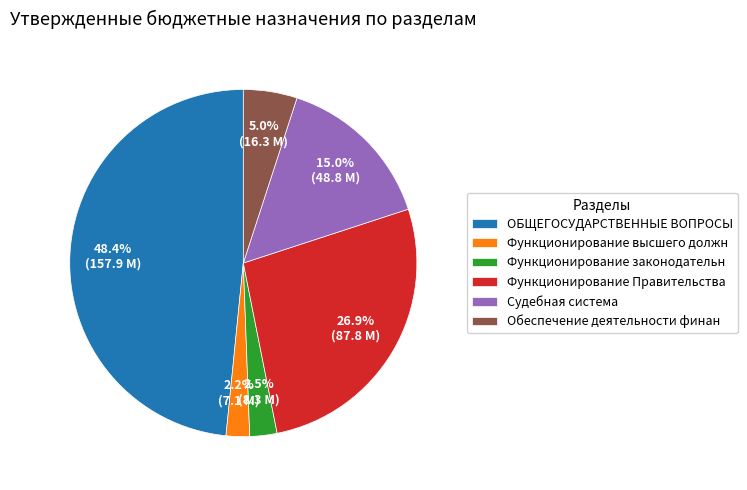

True or false: Судебная система accounts for 22% of the total.

False